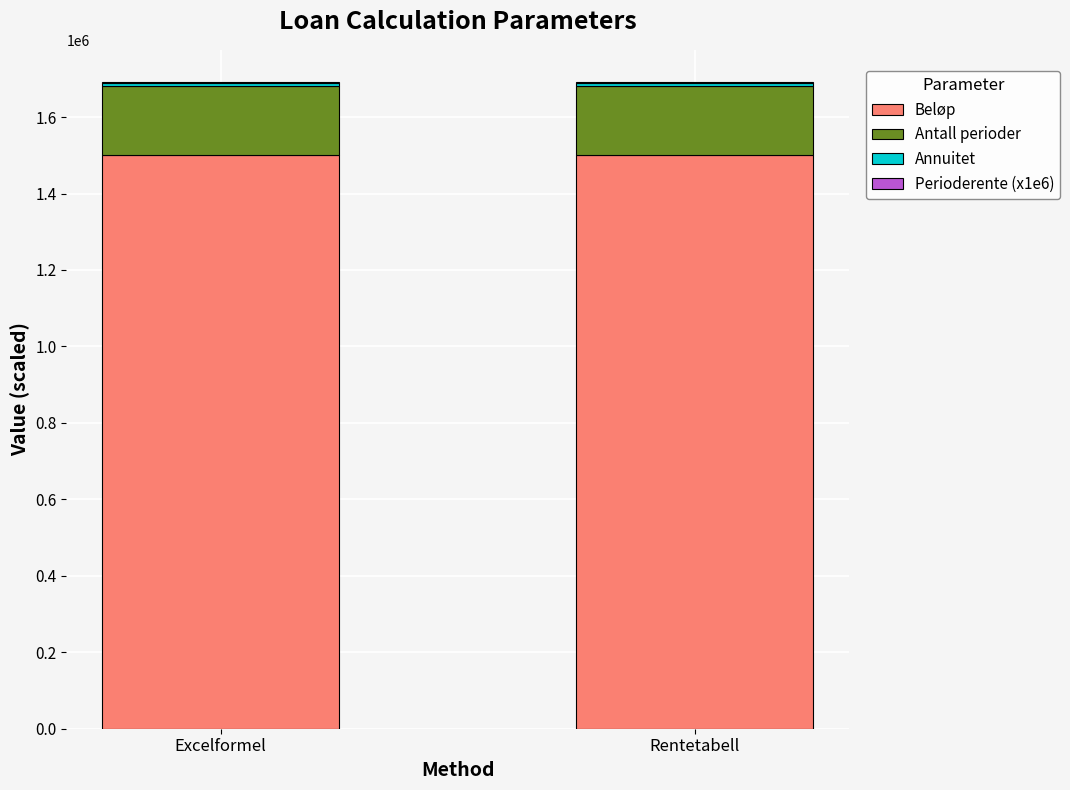

The value of Beløp at Excelformel is 2498704.0. True or false?

False